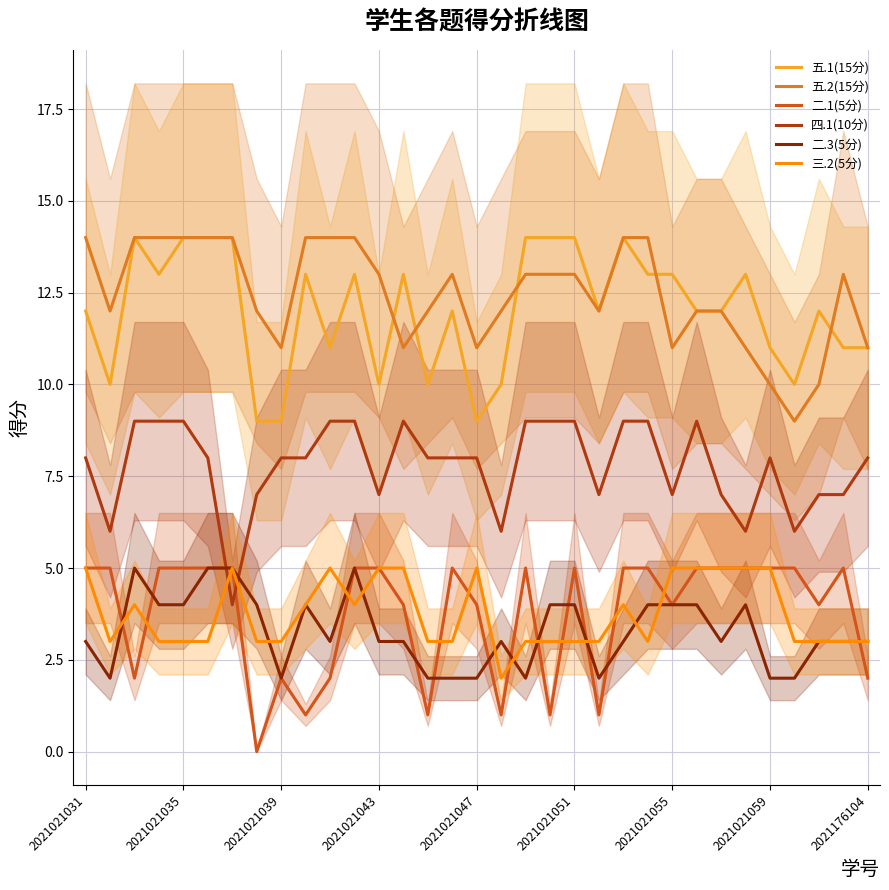

The 四.1(10分) series shows 5 at 2021021039. True or false?

False